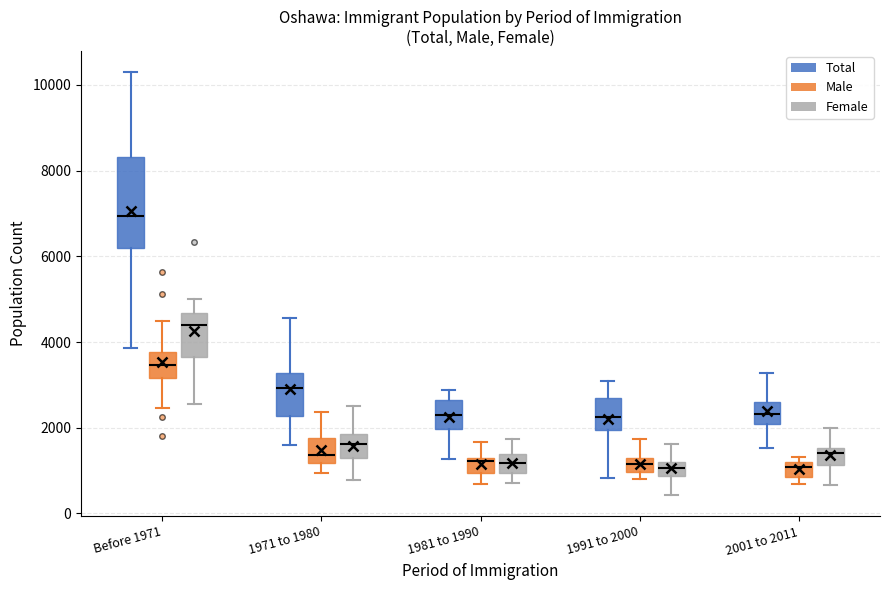

Which box is the tallest, from its lower edge to its upper edge?

Before 1971 (Total)